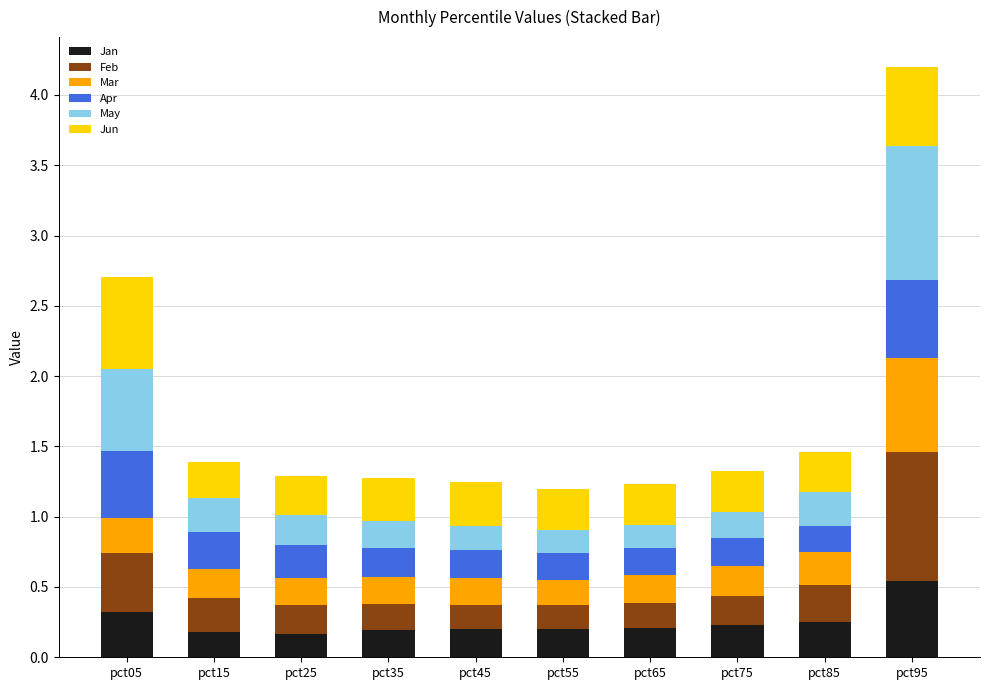

What are all the series names shown in the legend?

Jan, Feb, Mar, Apr, May, Jun